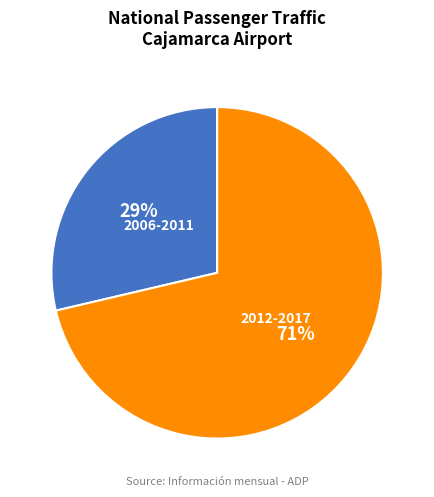

To the nearest percent, what is the average slice percentage?

50%